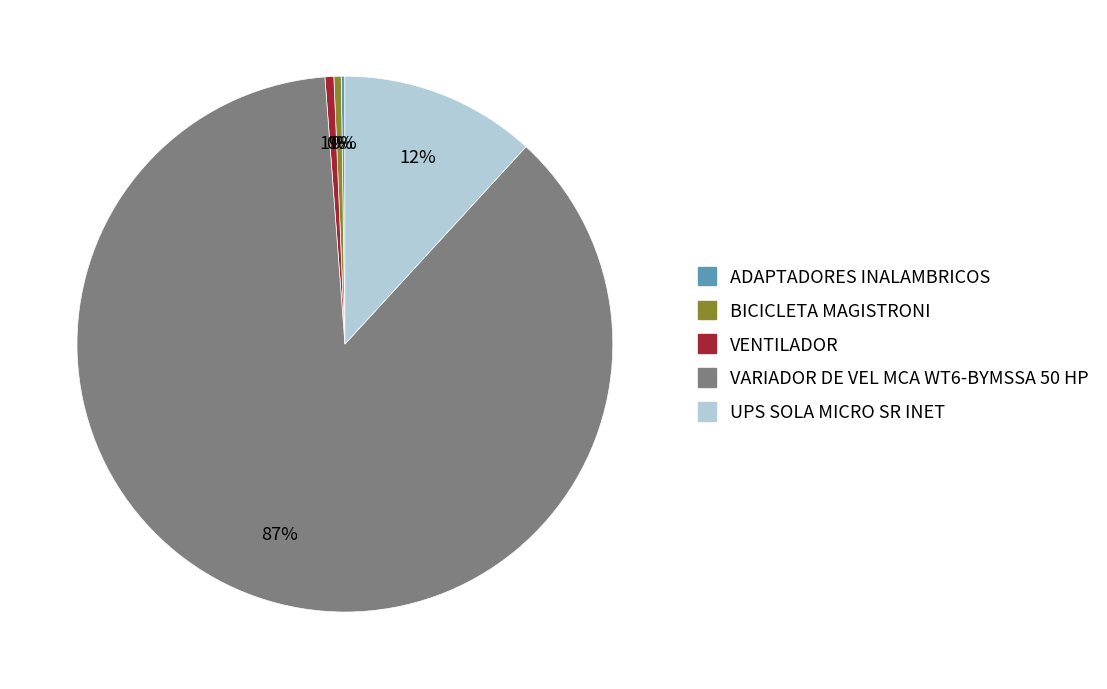

Does VARIADOR DE VEL MCA WT6-BYMSSA 50 HP represent more than half of the total?

Yes